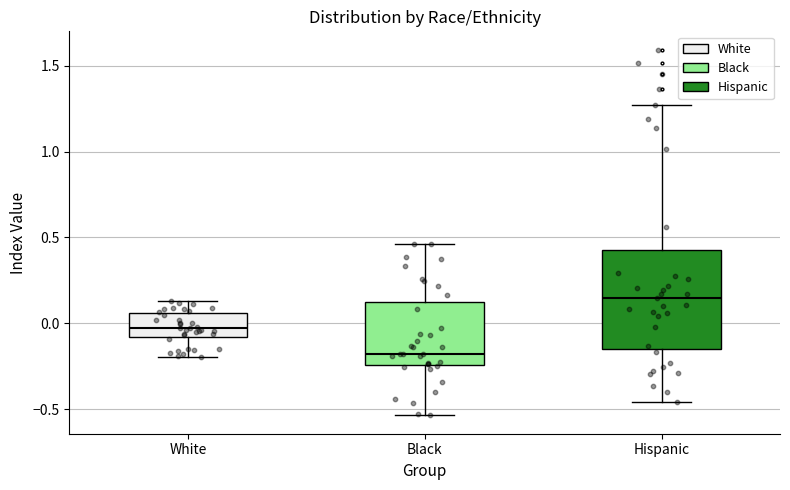

Comparing the boxes themselves (not the whiskers), which one is the tallest?

Hispanic